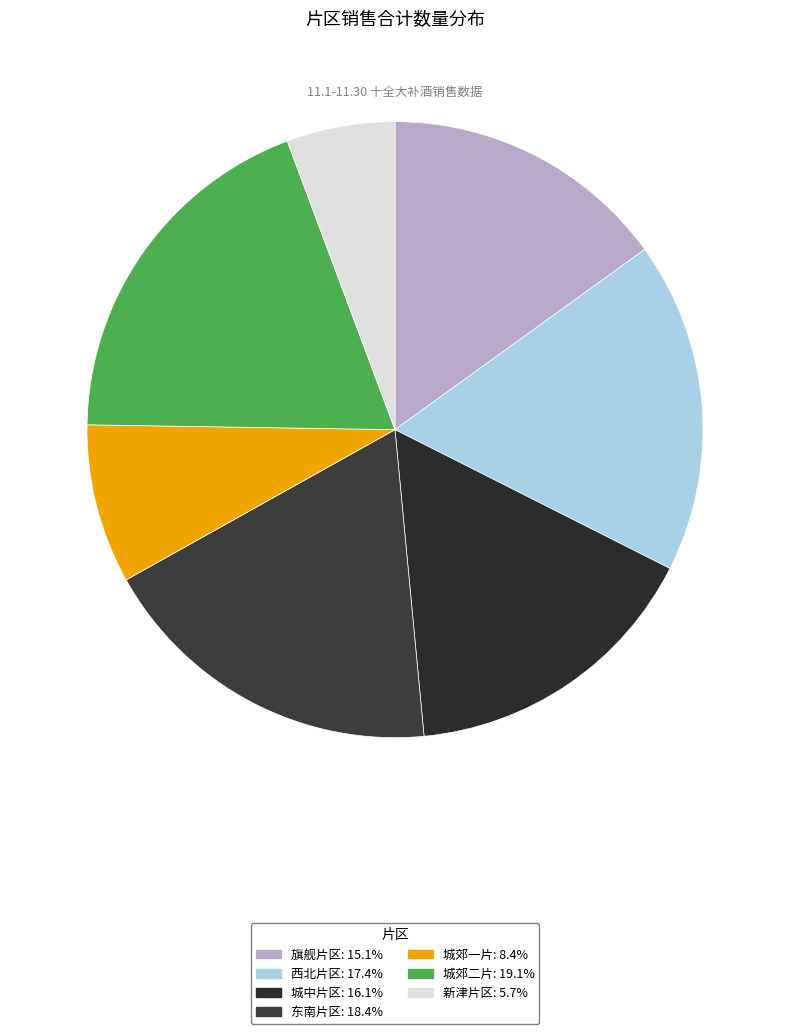

How many segments does this pie chart have?

7